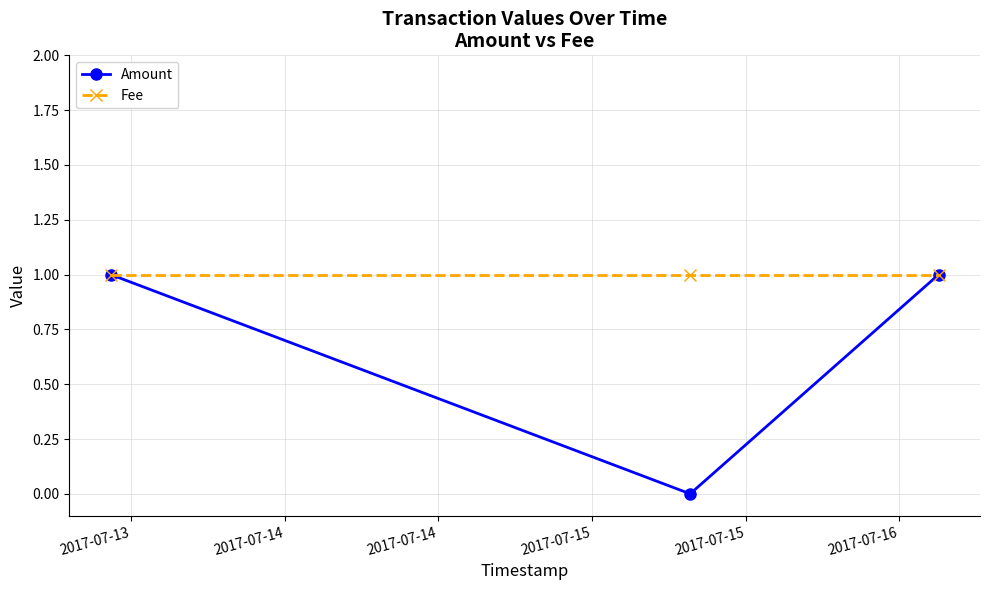

What is the value of the Fee point at the 3rd from the left?

1